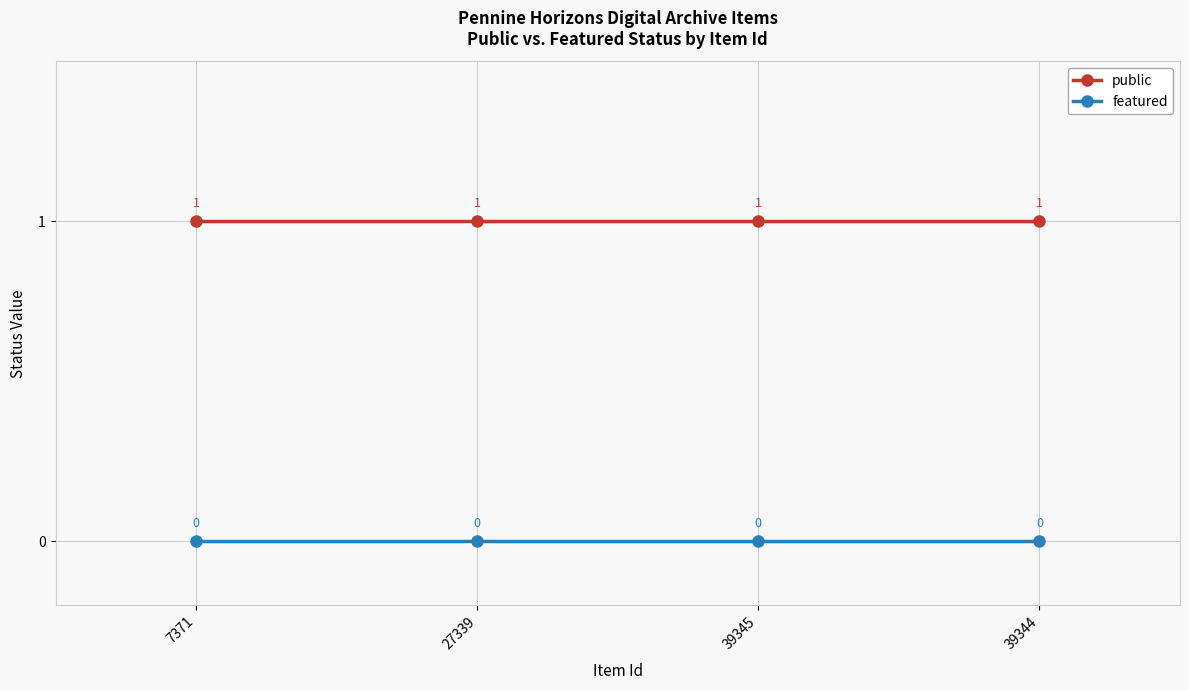

True or false: public and featured intersect in this chart.

False